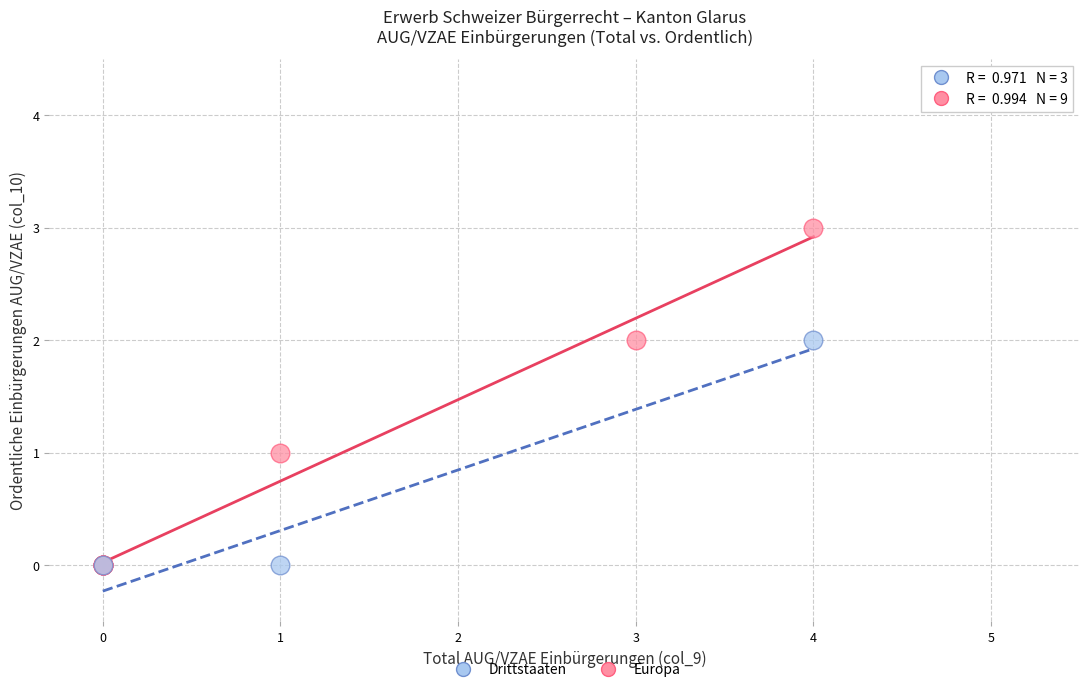

Which series contains the highest Y value?

Europa